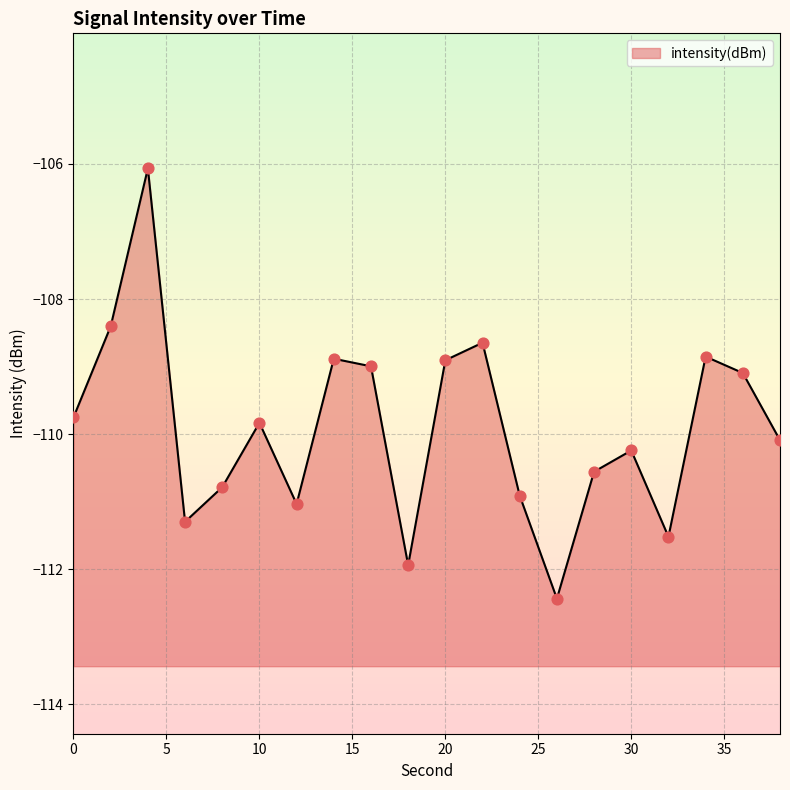

What is the change in value from 26 to 36?

+3.3